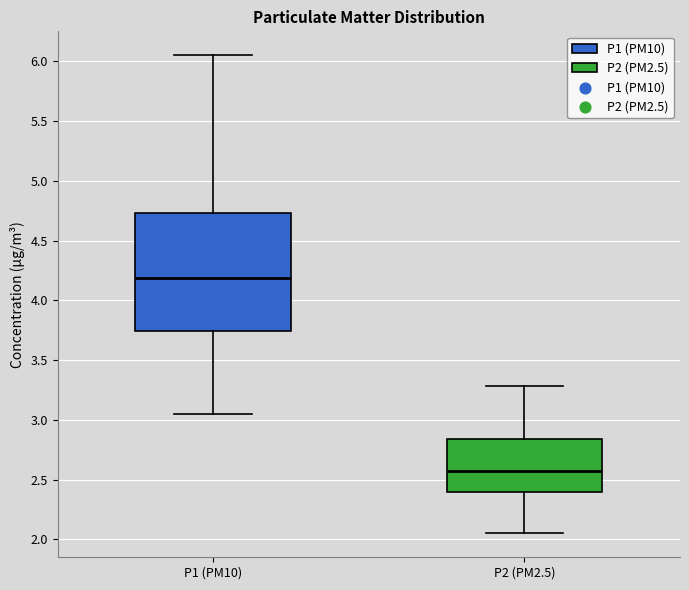

Where is the lower edge of the box for P2 (PM2.5) on the y-axis? The values are not printed on the chart, so give them approximately, as read against the axis.

2.40